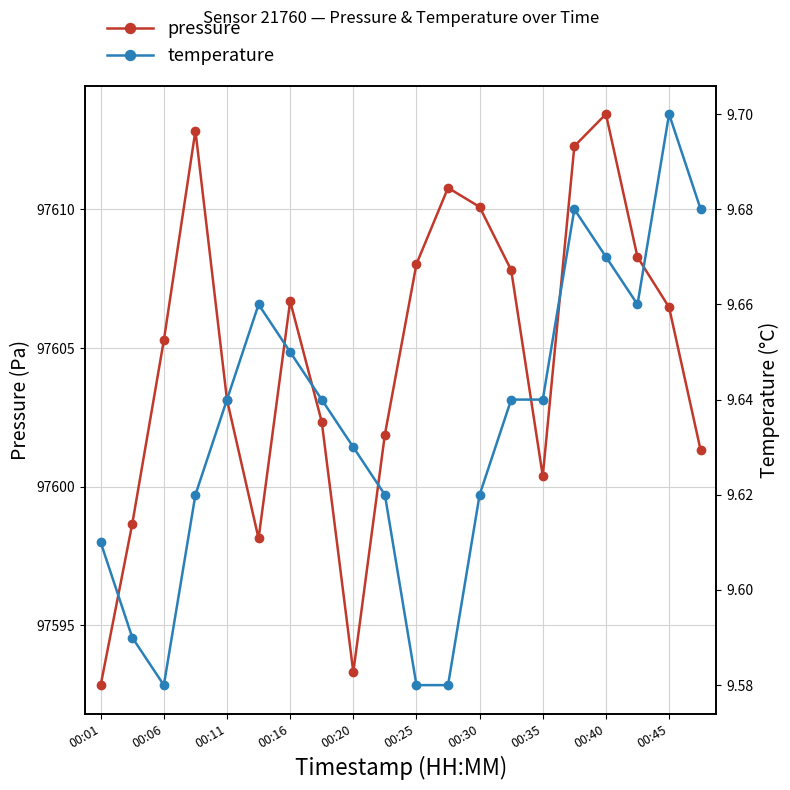

Which series has the widest spread of values?

pressure